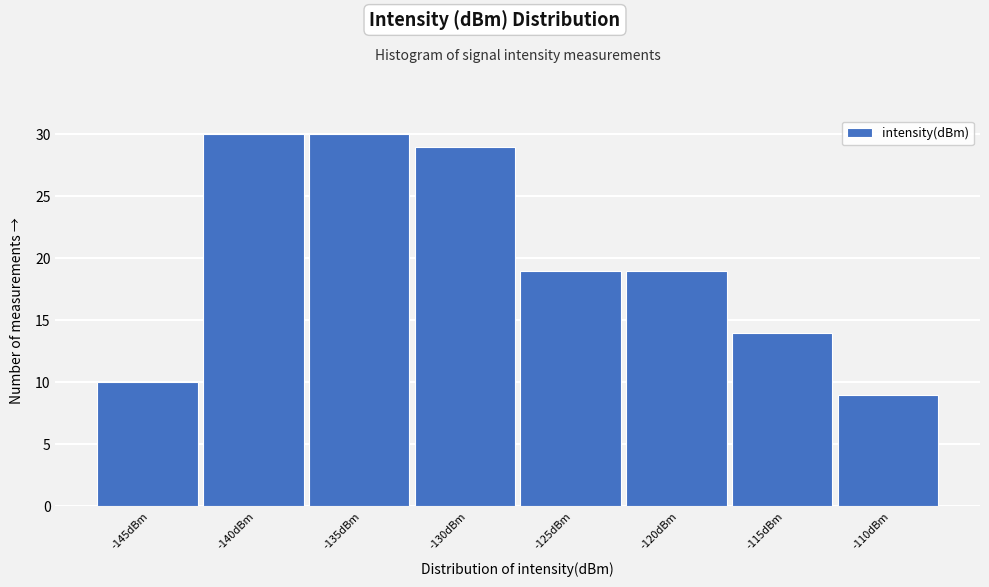

Reading left to right, what are all the values shown in this chart?

10	30	30	29	19	19	14	9